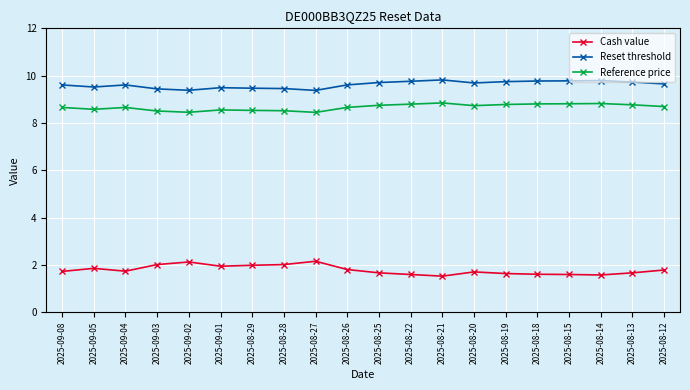

Which series has the widest spread of values?

Cash value